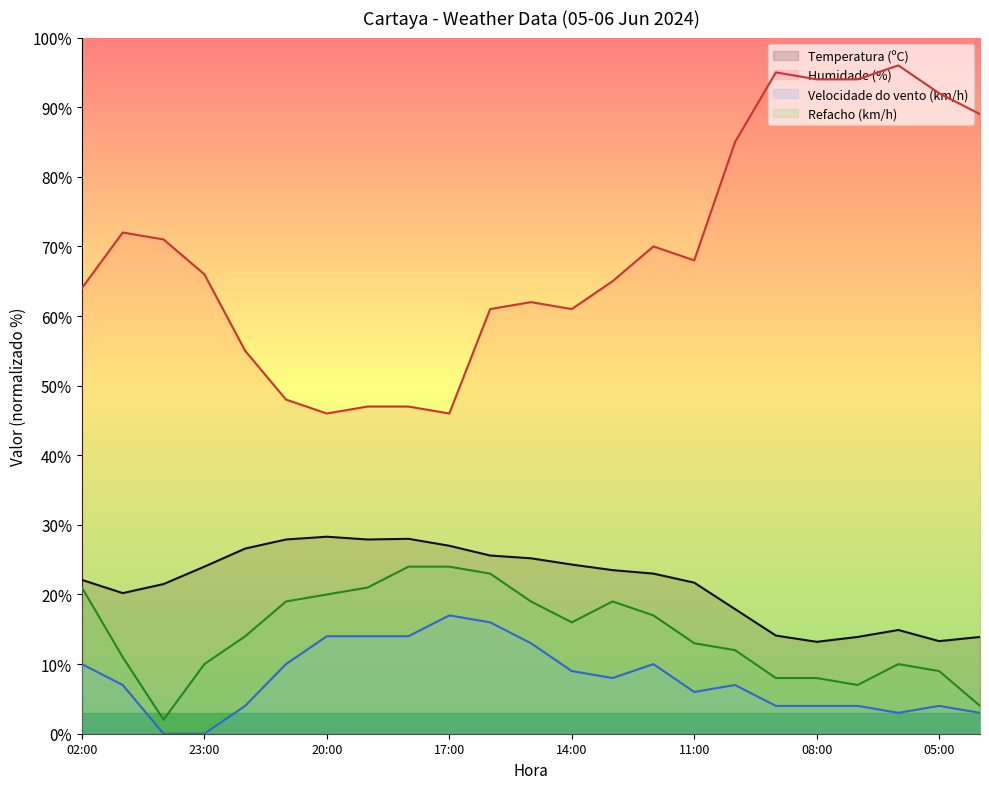

What is the difference between the Temperatura (ºC) values at 01:00 and 22:00?

6.4